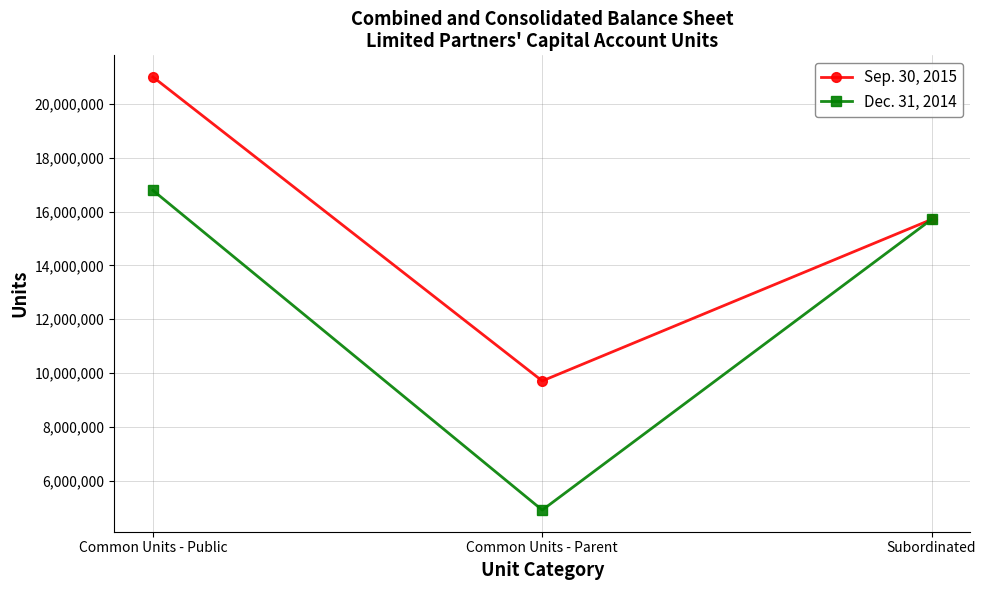

Reading right to left, what are all the values shown in this chart?

Sep. 30, 2015: Subordinated=15709697	Common Units - Parent=9705999	Common Units - Public=21006495
Dec. 31, 2014: Subordinated=15709697	Common Units - Parent=4904752	Common Units - Public=16789164